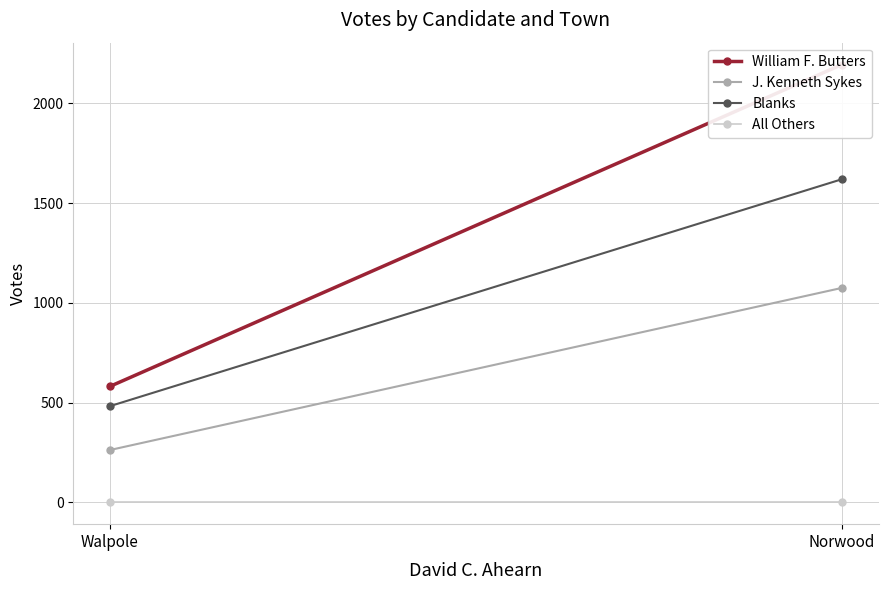

Between Norwood and Walpole, which series saw the biggest shift?

William F. Butters